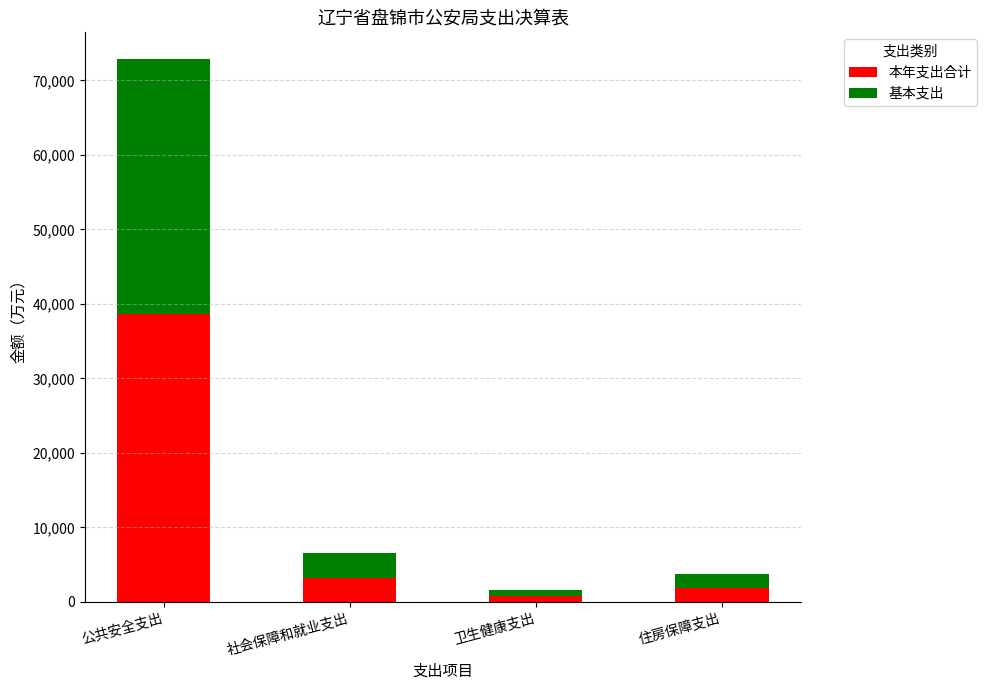

Reading left to right, transcribe the values for 本年支出合计.

公共安全支出=38653.7	社会保障和就业支出=3259.6	卫生健康支出=826.4	住房保障支出=1884.1